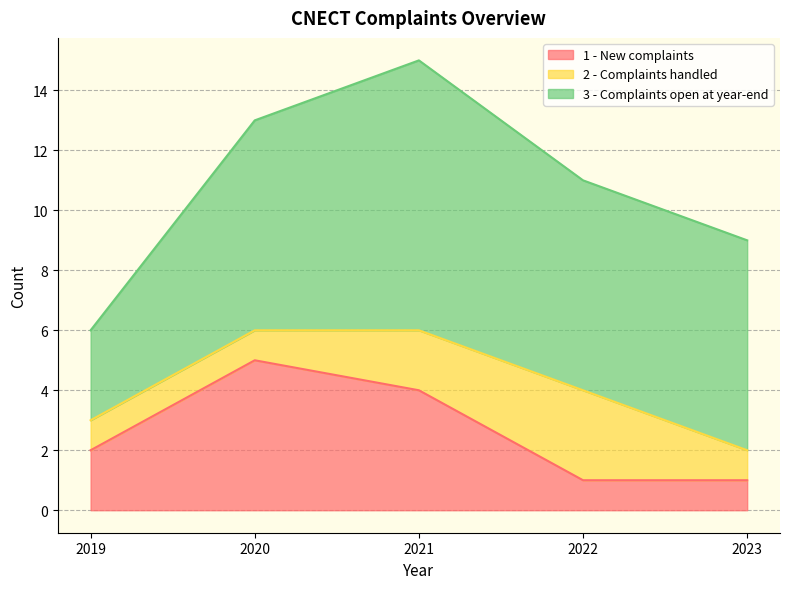

Which series has the largest total across all categories?

3 - Complaints open at year-end